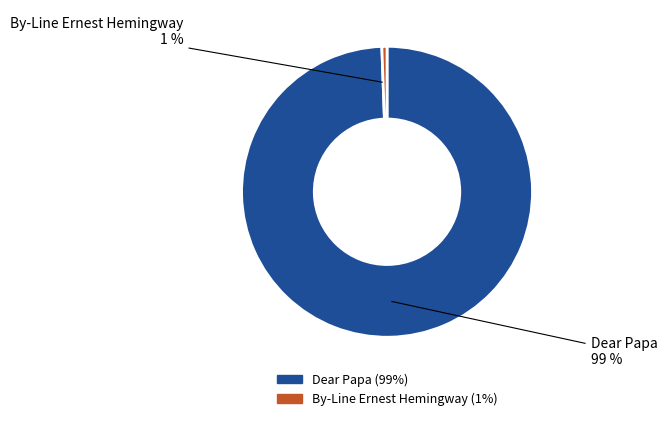

Does any single category account for the majority?

Yes